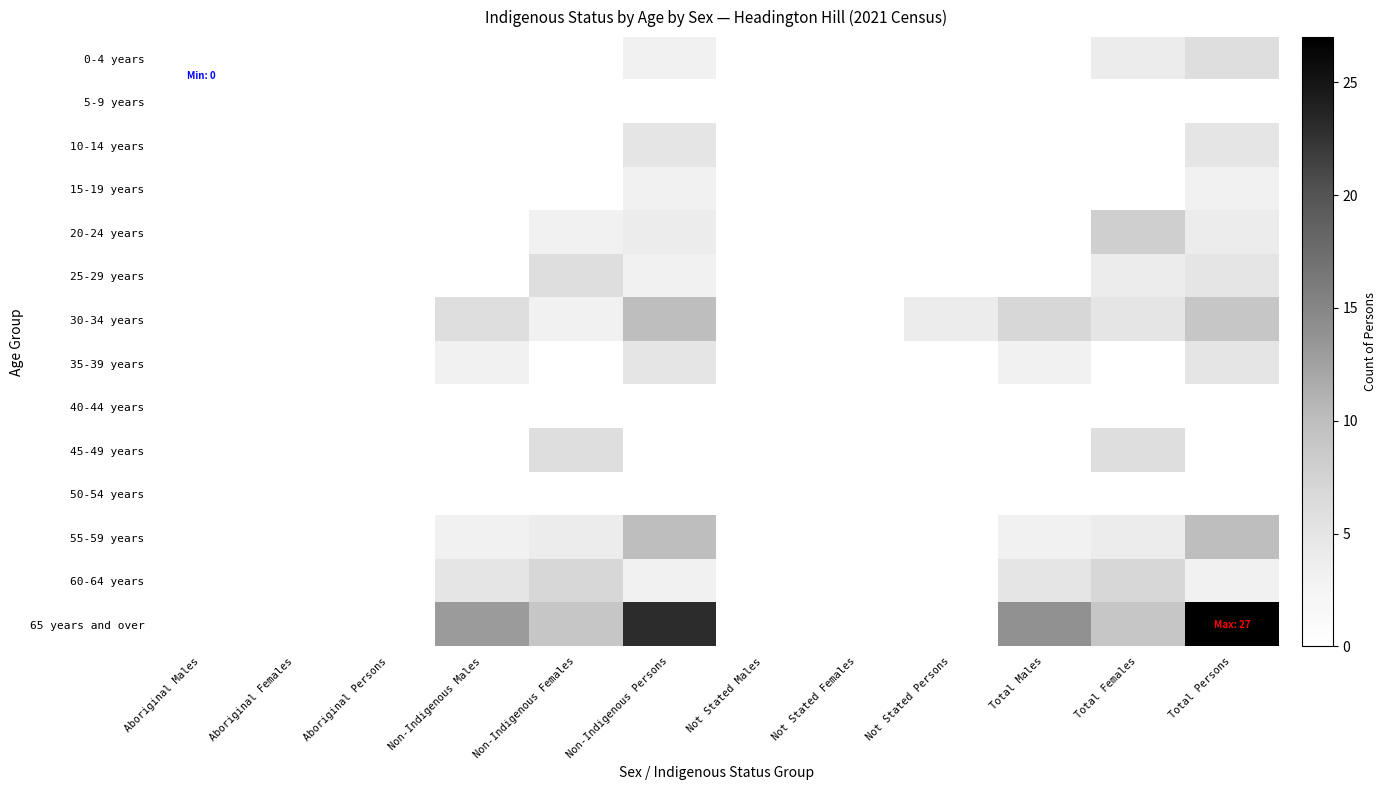

How many categories are shown in the chart?

12